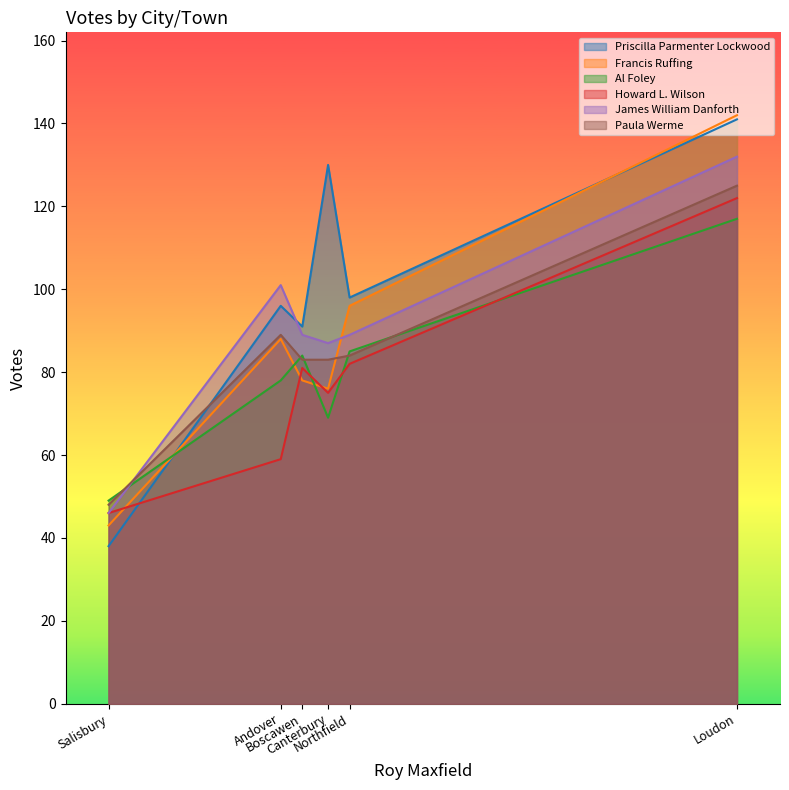

True or false: Francis Ruffing has a value of 142 at Loudon.

True